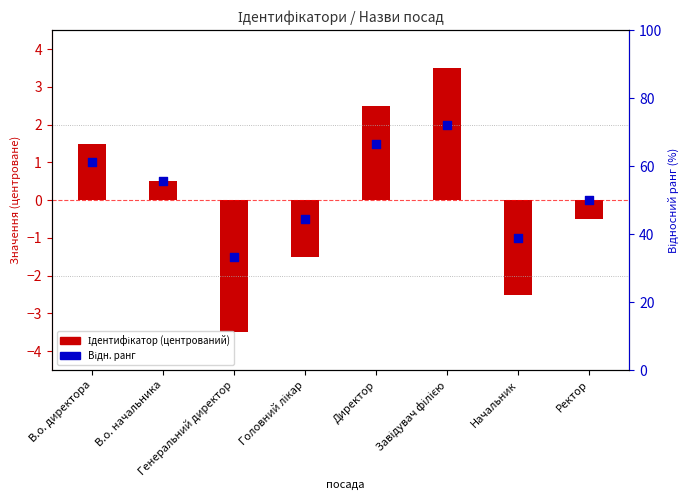

Is the value of Ідентифікатор (центрований) at Директор greater than the value of Відн. ранг at Ректор?

Yes